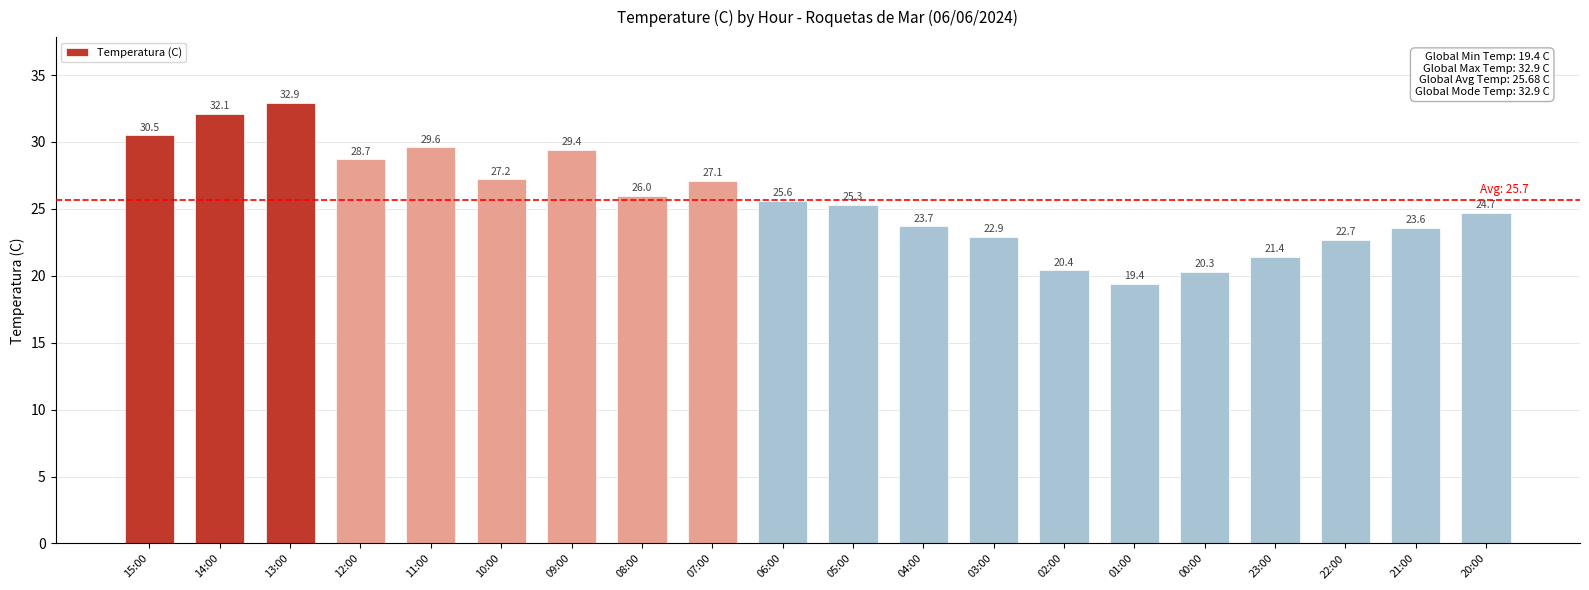

What is the difference between the maximum and minimum values?

13.5